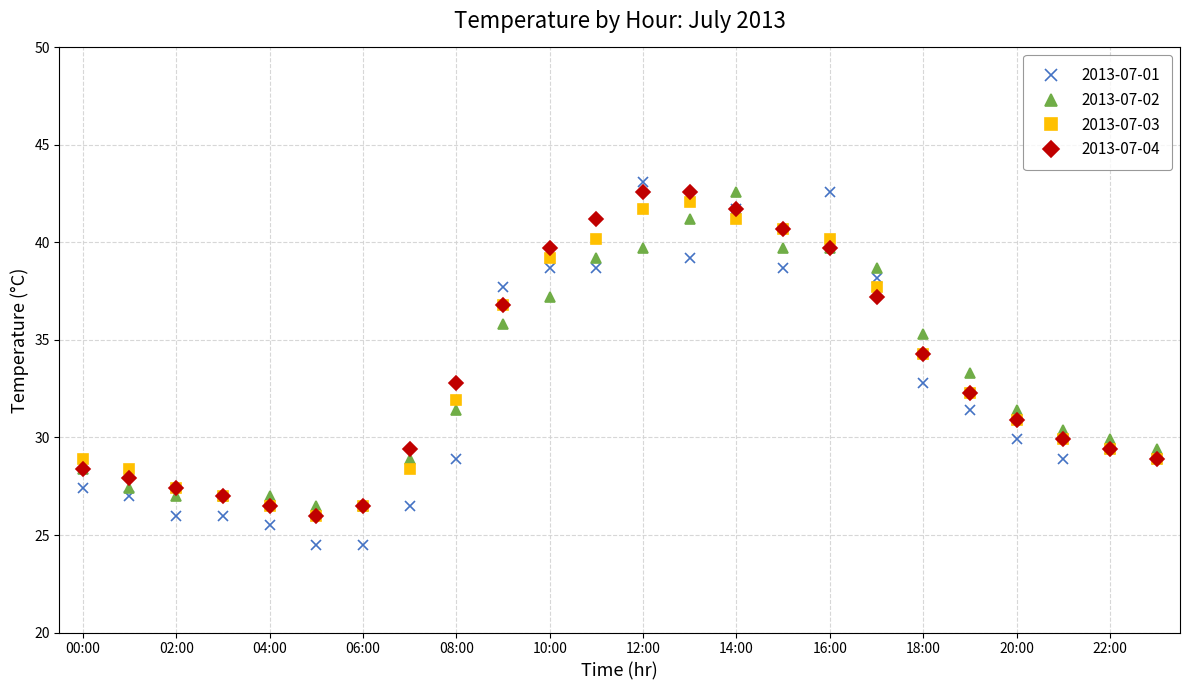

How many categories are shown in the chart?

24